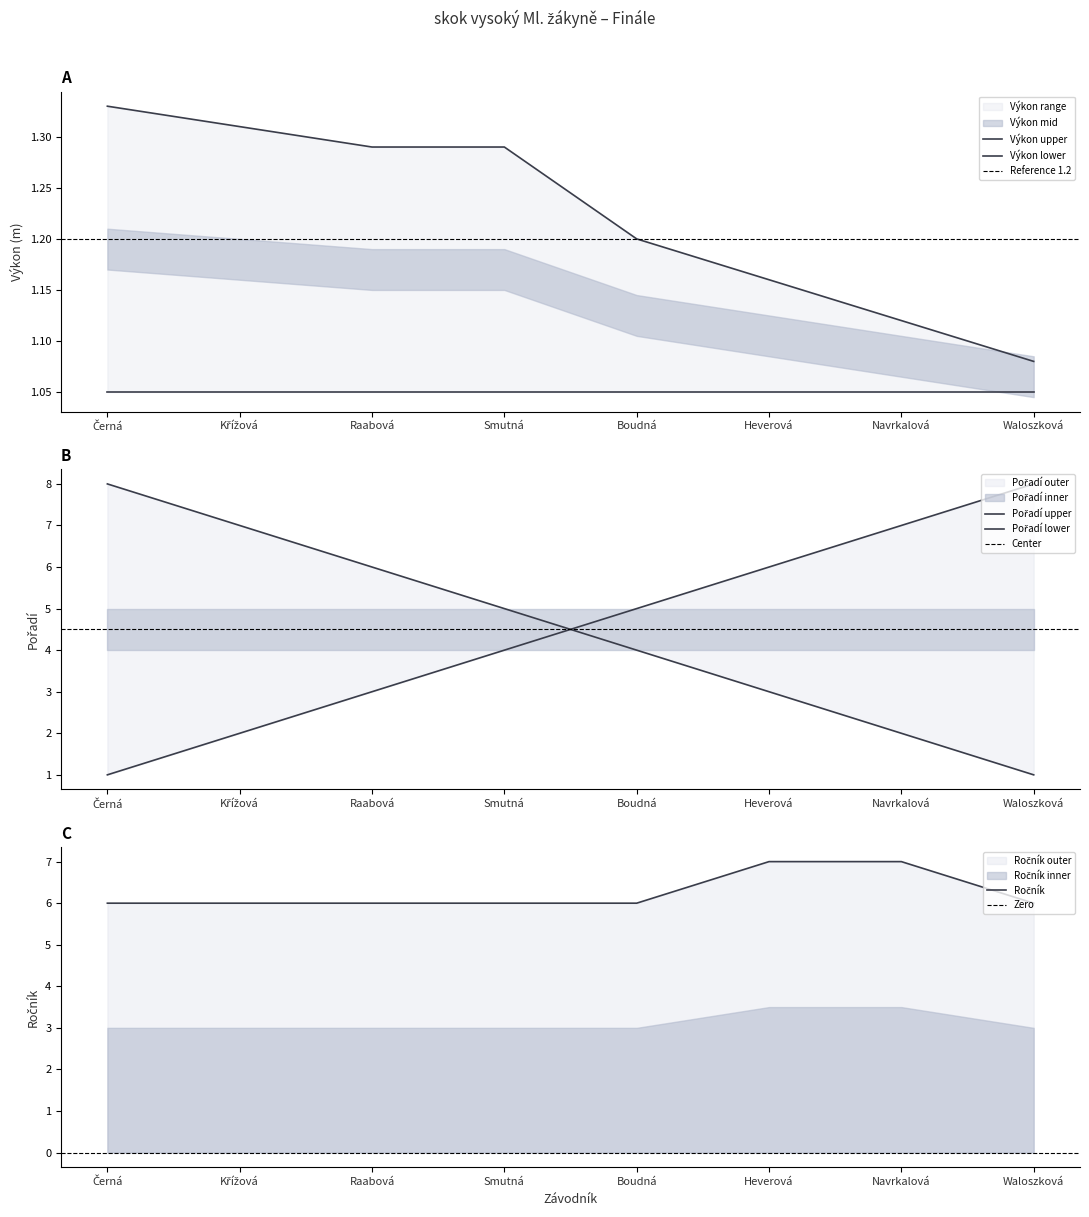

Count the Výkon values in the range 1 to 2.

8